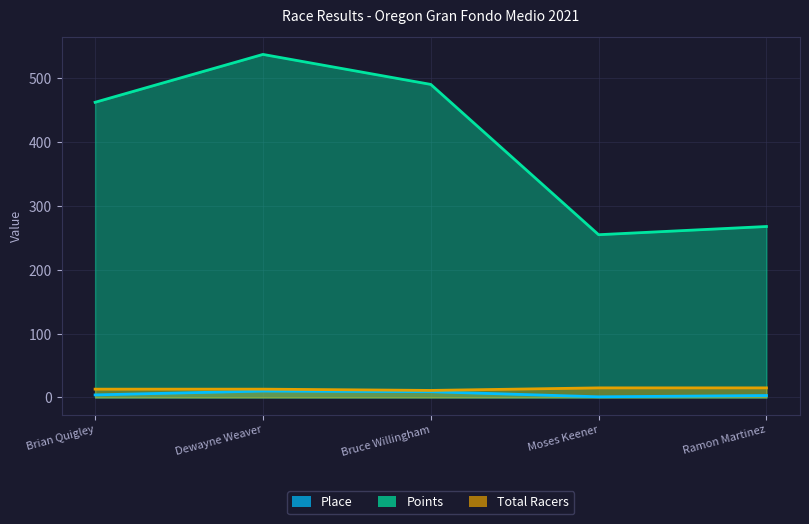

True or false: Points and Place cross at least once.

False